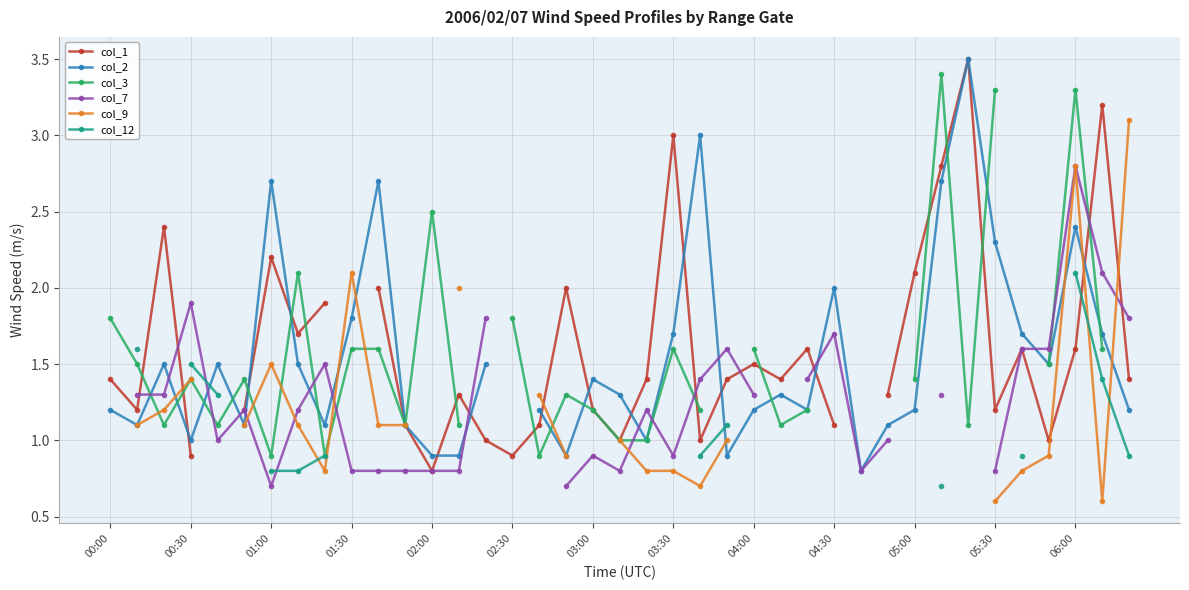

Between 27 and 35, which series saw the biggest shift?

col_2